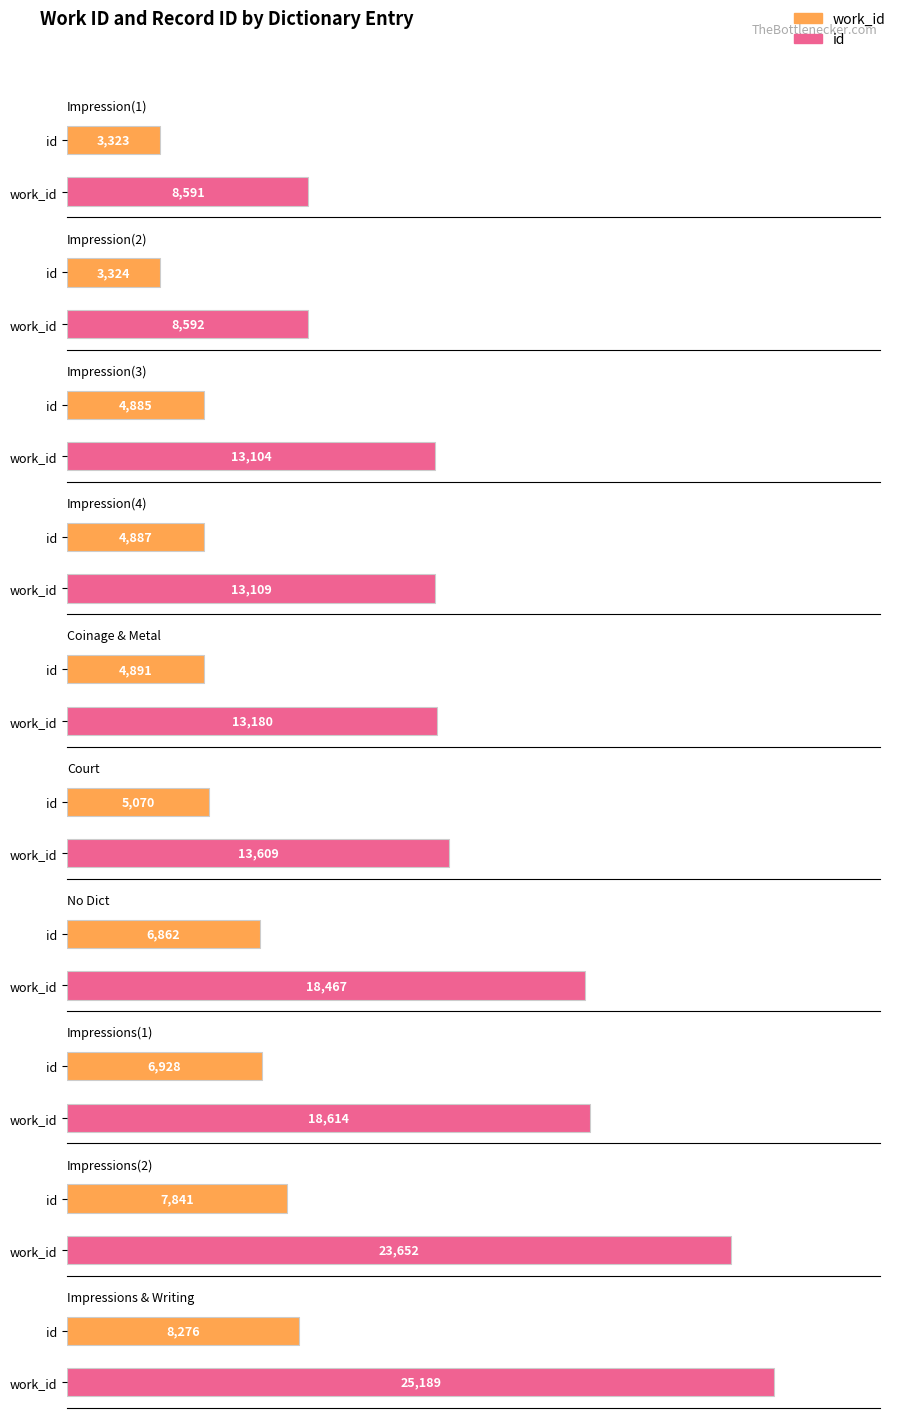

Rank the series by their maximum value, from highest to lowest.

id, work_id